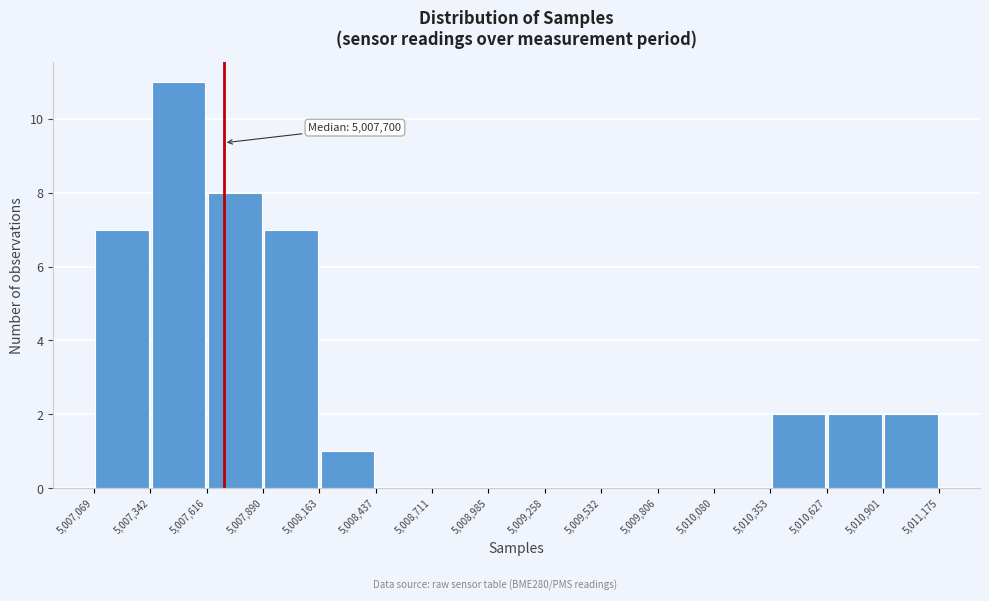

Over which range of the x-axis is the bar tallest?

5,007,342 to 5,007,616